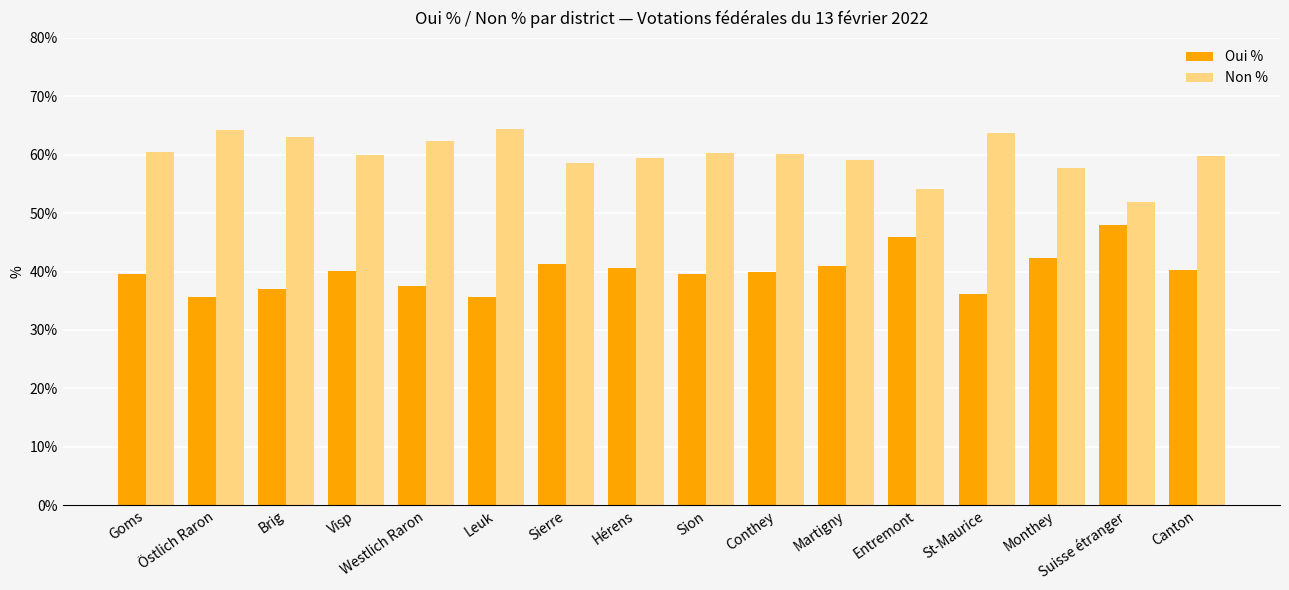

What is the difference between the second highest and second lowest values in the Non % series?

10.2